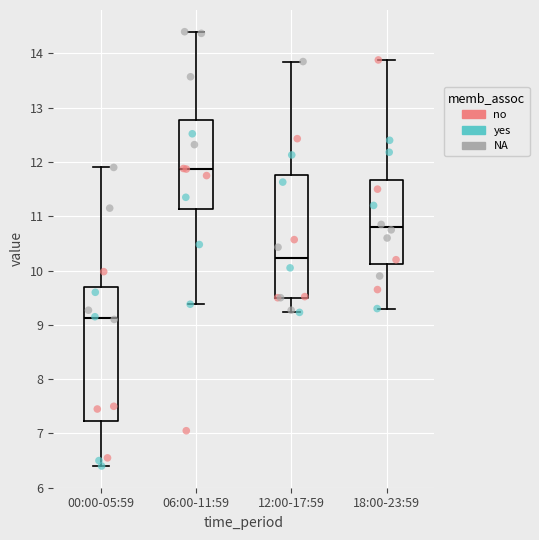

Where is the upper edge of the box for 00:00-05:59 on the y-axis? The values are not printed on the chart, so give them approximately, as read against the axis.

9.7